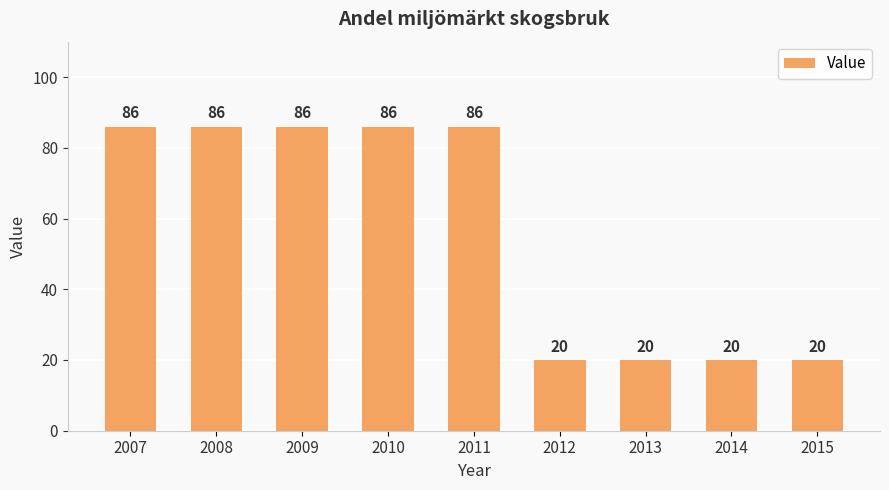

How many bars are there in total?

9